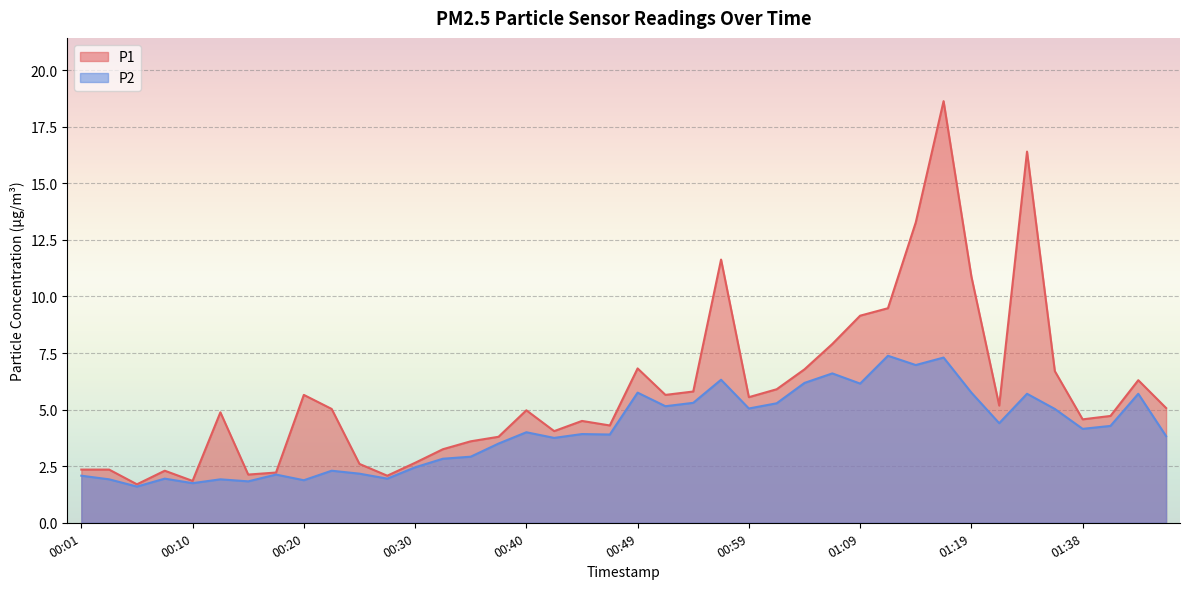

How many interior local valleys does the P2 series have?

13